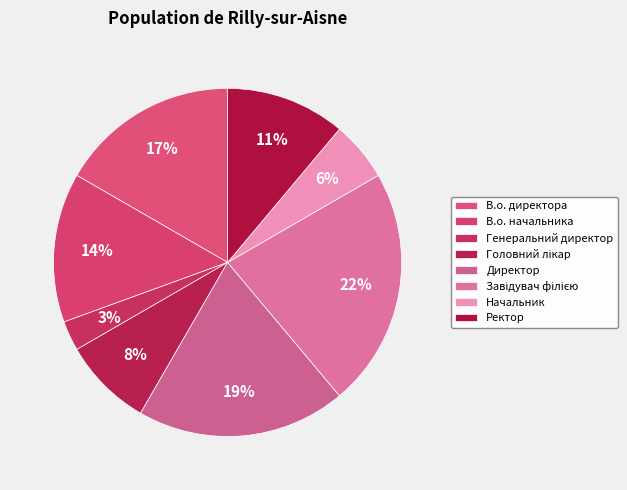

Count the number of slices in the pie.

8